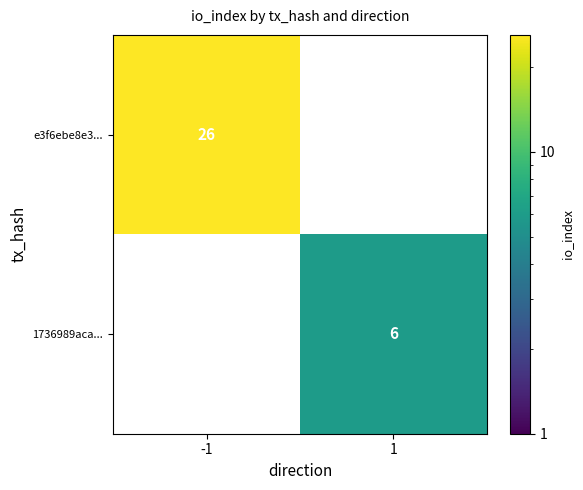

What is the greatest value displayed?

26.0